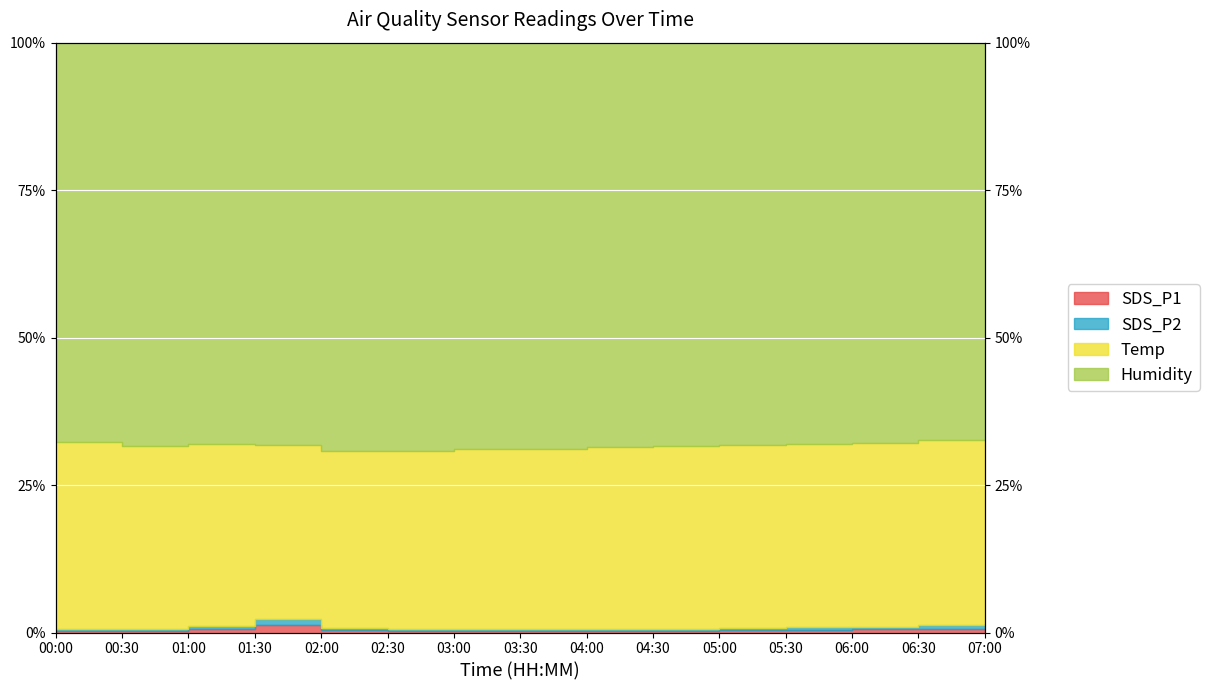

Where is SDS_P1 nearest to the value 0?

02:30